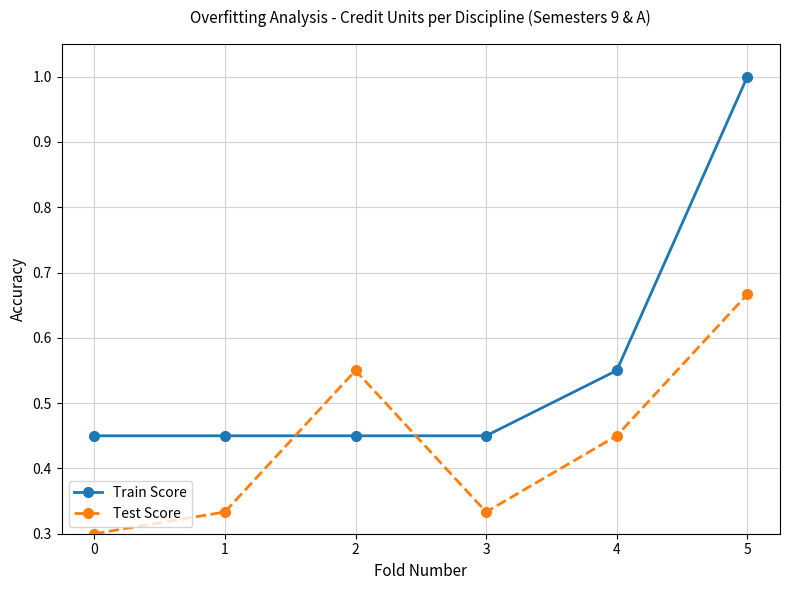

What is the sum of the Train Score values at 0 and 2?

0.9